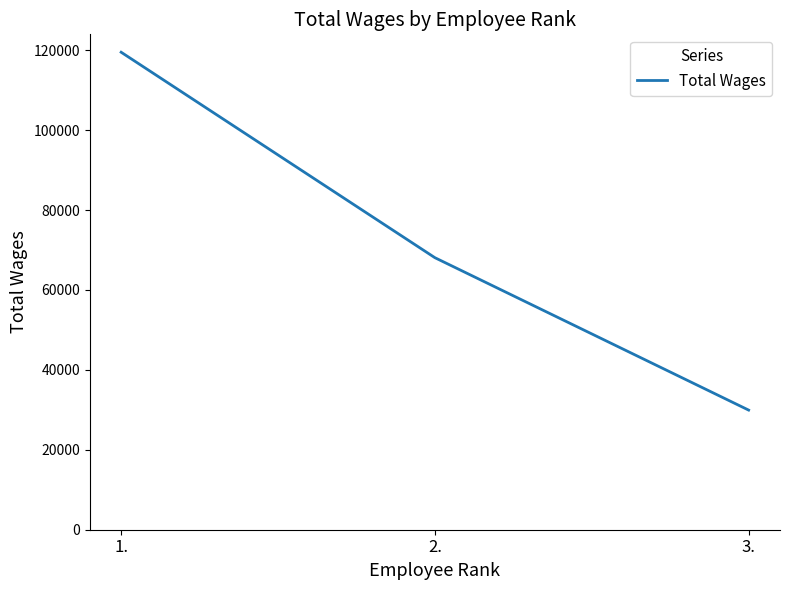

The chart shows a value of 29940 at 3.. True or false?

True